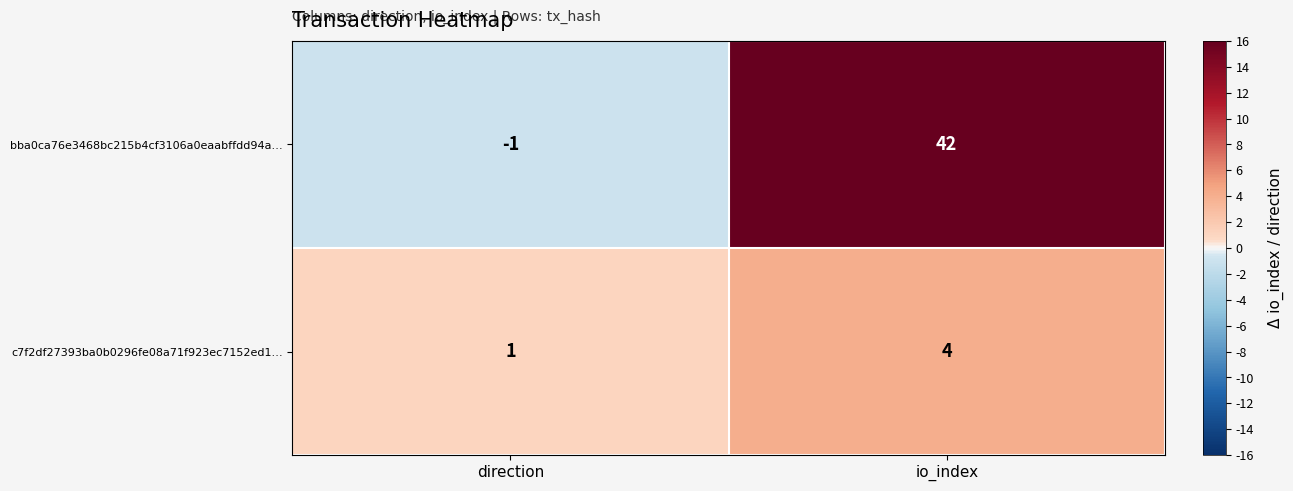

Rank the series by their average value, from lowest to highest.

c7f2df27393ba0b0296fe08a71f923ec7152ed1…, bba0ca76e3468bc215b4cf3106a0eaabffdd94a…